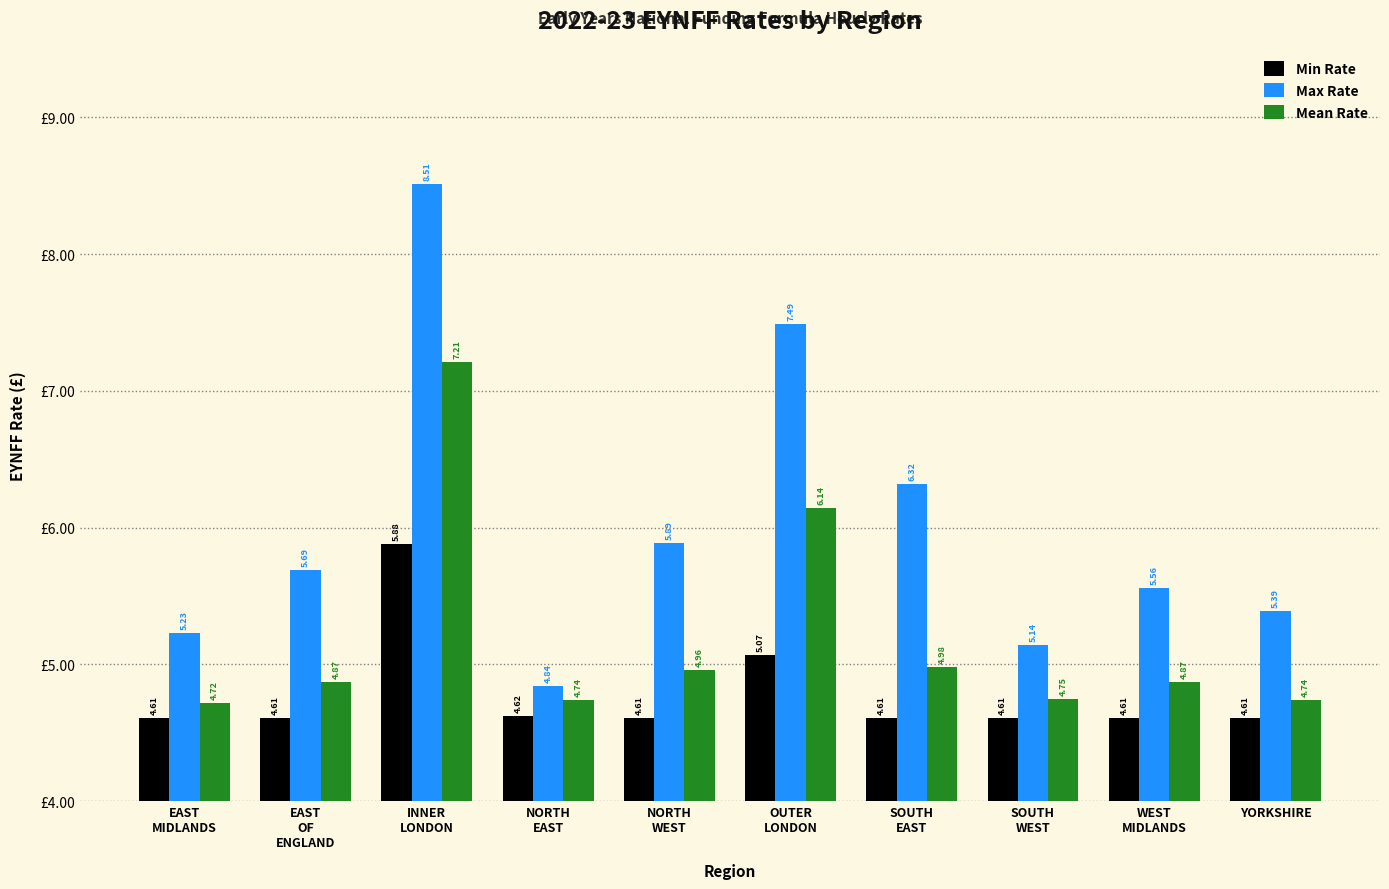

How many categories are shown in the chart?

10